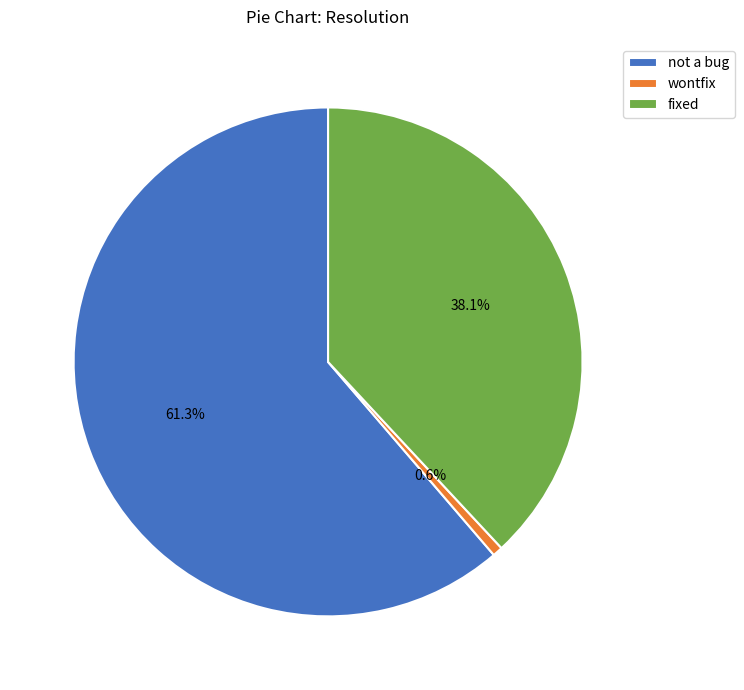

Does not a bug represent more than half of the total?

Yes